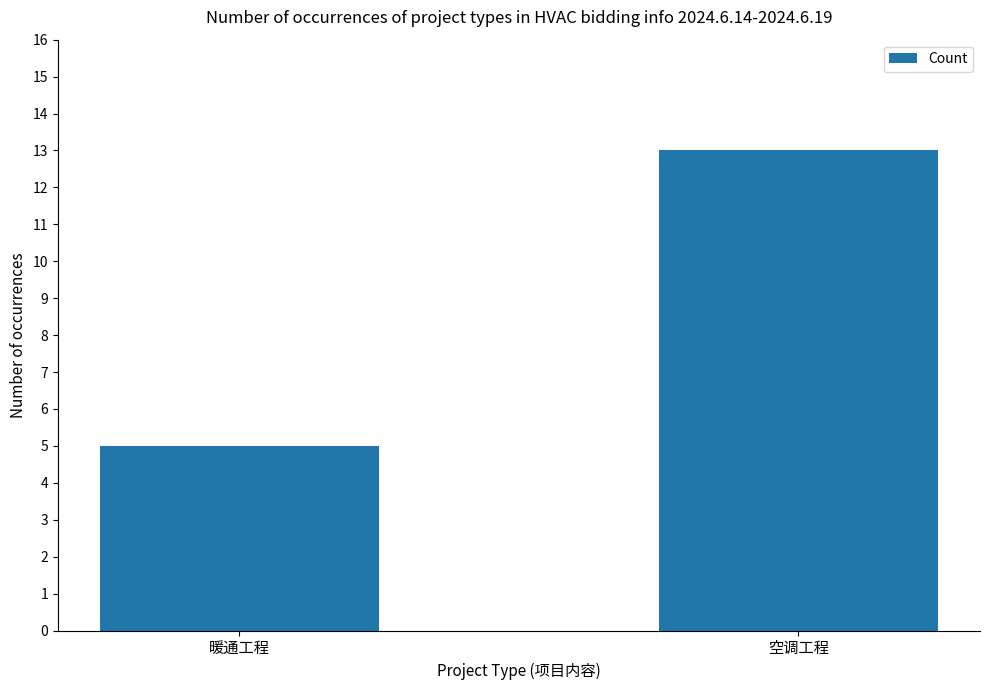

List the labels in order of value, smallest first.

暖通工程, 空调工程